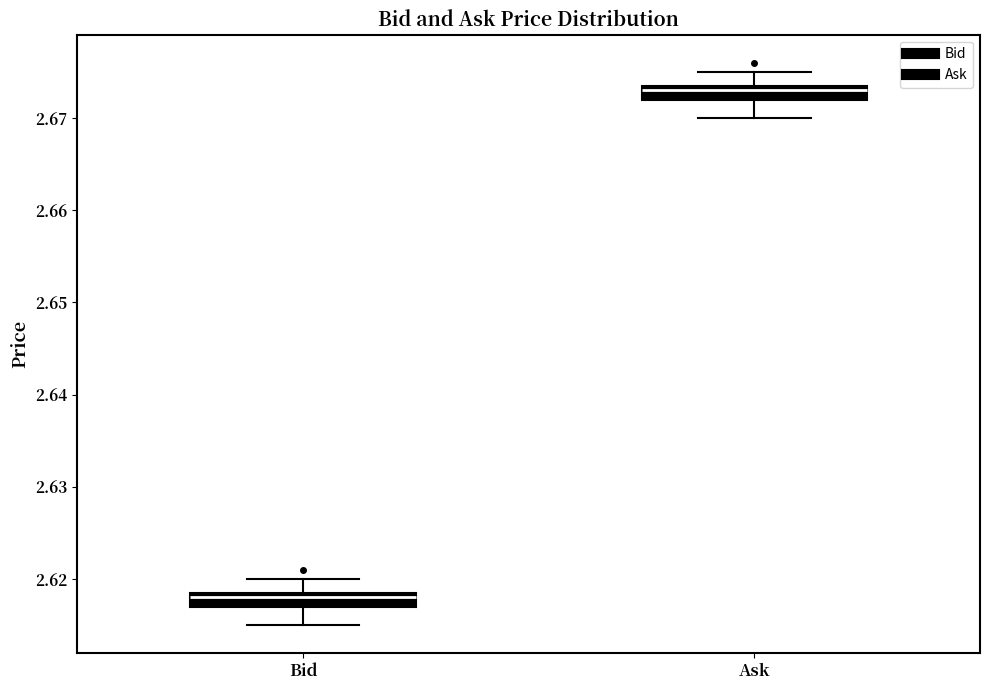

Which box's median line is the highest?

Ask